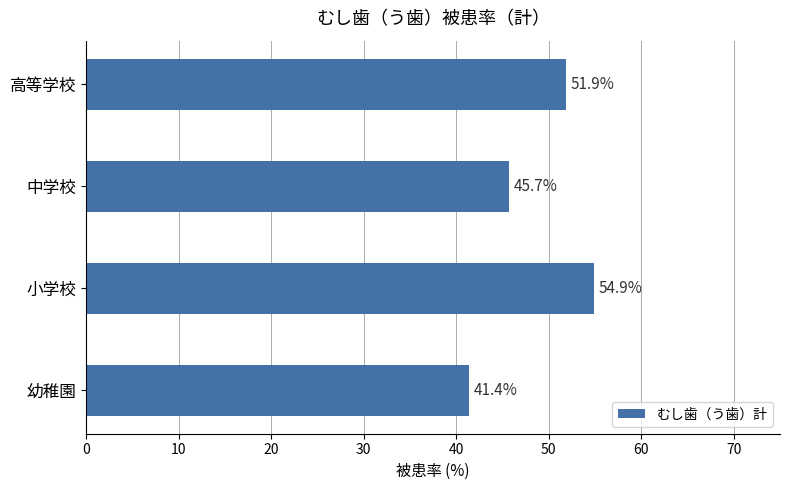

How many bars are there in total?

4